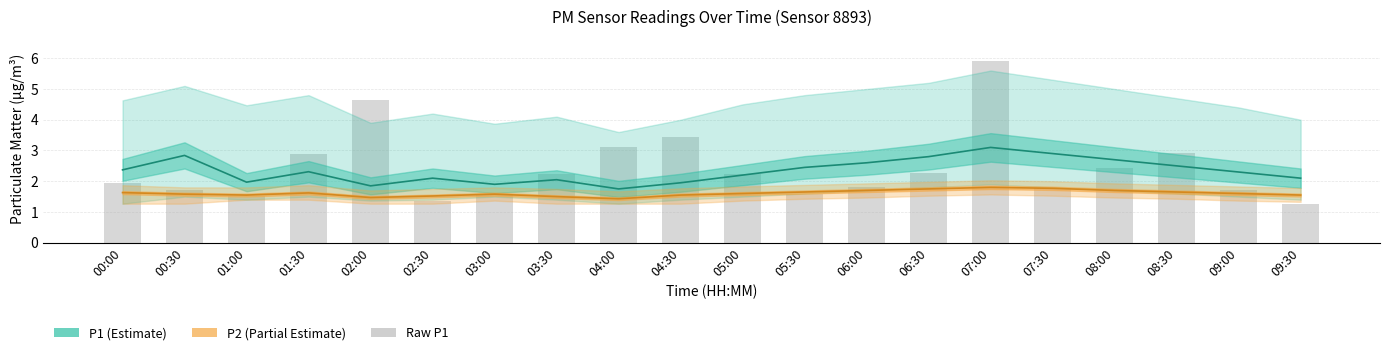

How many data points are above 2?

10